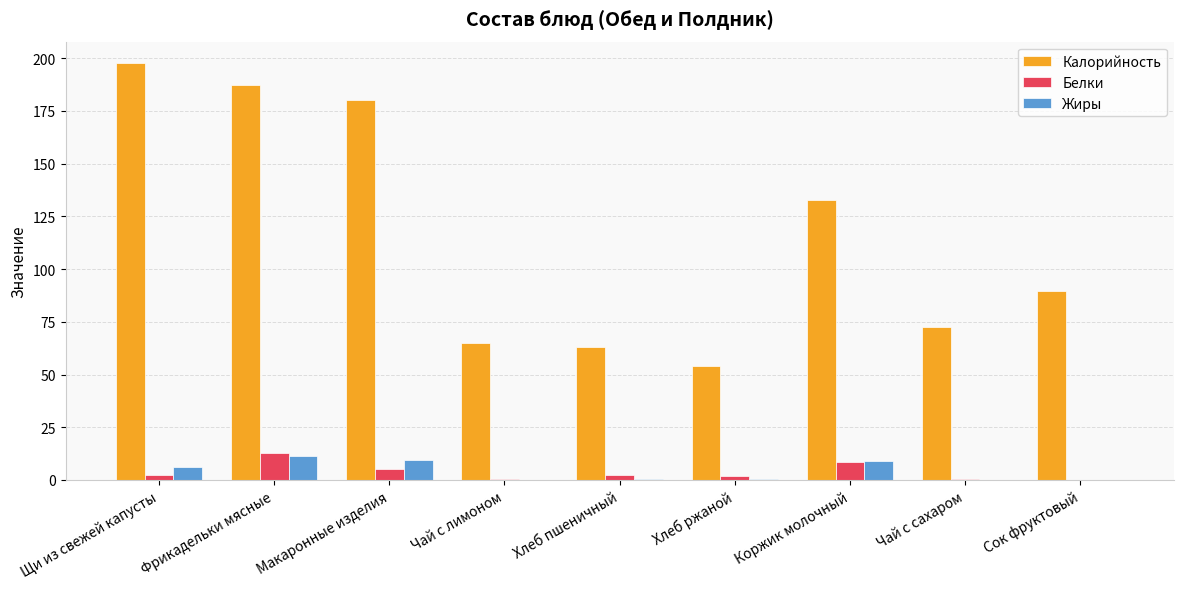

What are all the series names shown in the legend?

Калорийность, Белки, Жиры